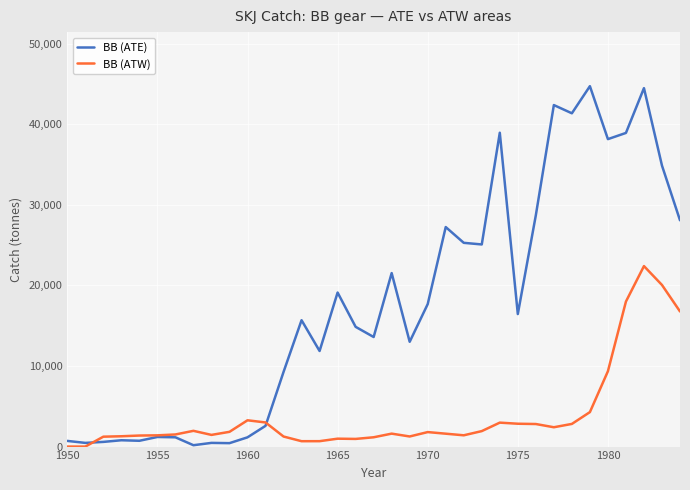

How many series are shown in this chart?

2